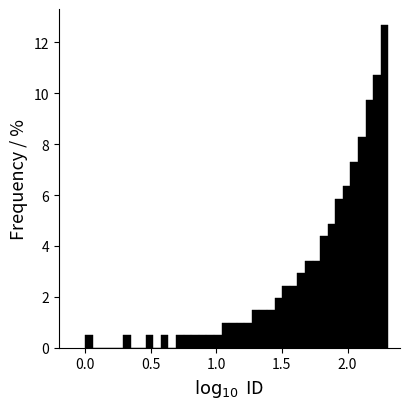

Around what value on the x-axis is the tallest bar? Give the approximate position of its centre, as read against the axis.

2.30